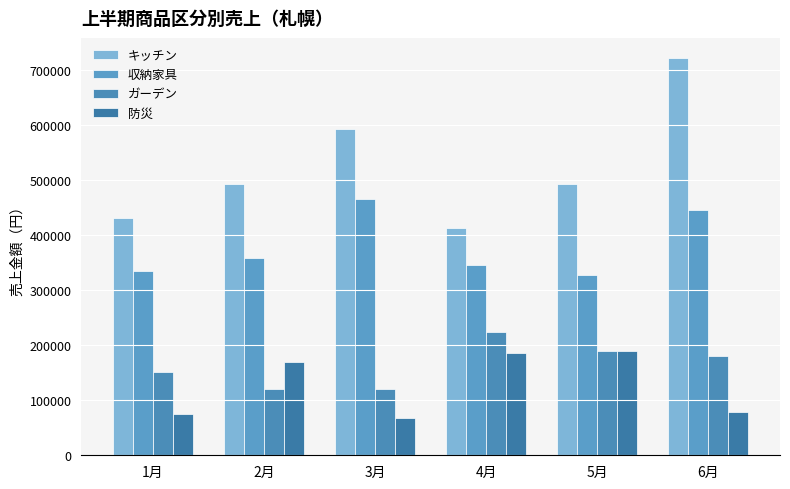

What is the maximum value shown in the chart?

722350